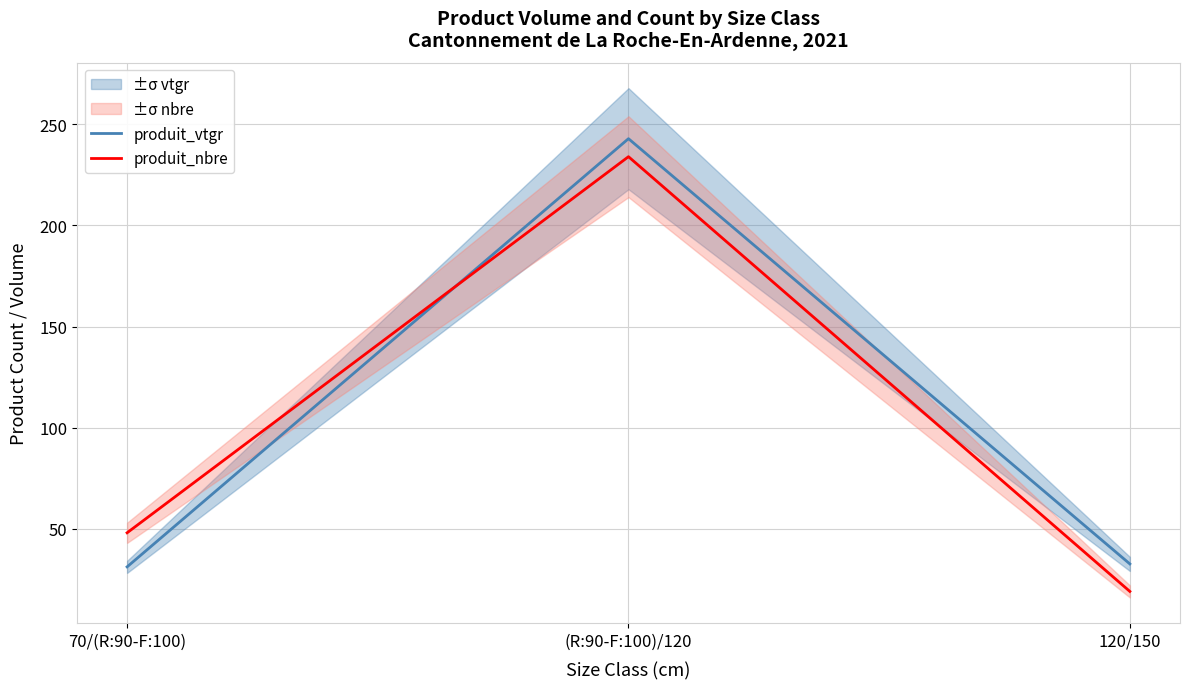

At which category is the sum across all series the highest?

(R:90-F:100)/120